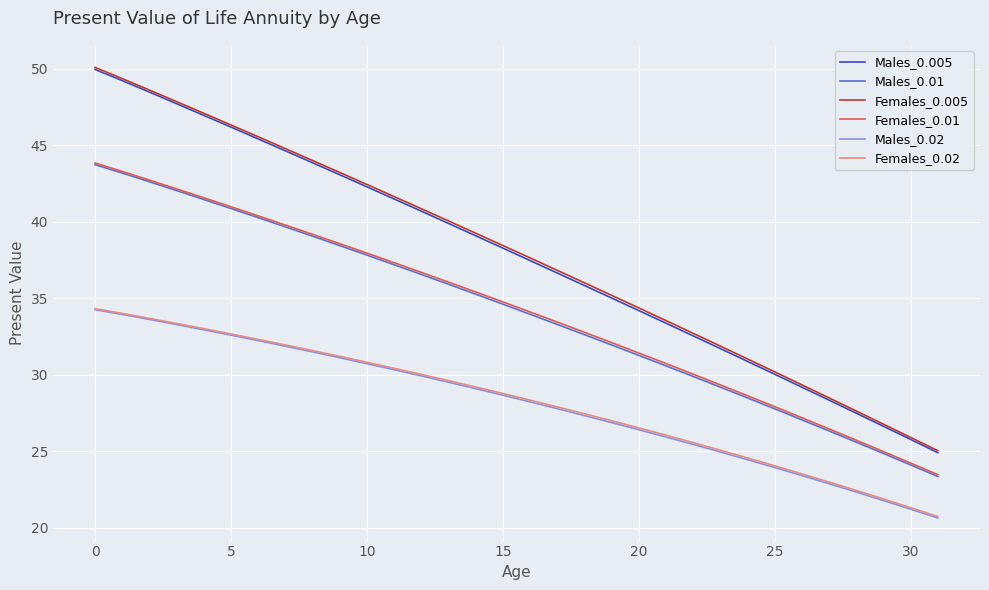

What is the maximum value shown in the chart?

50.1